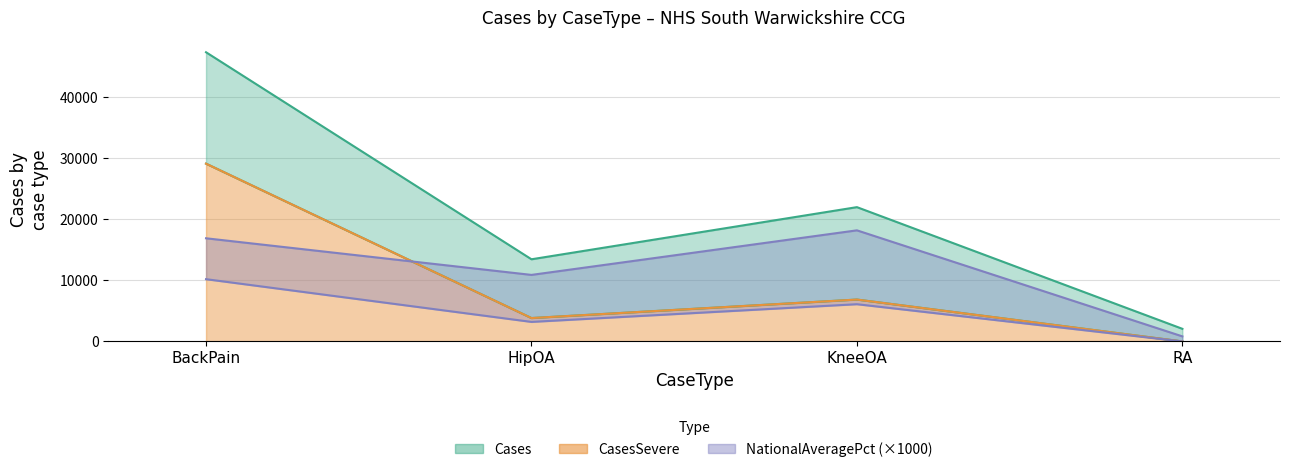

What is the label of the 3rd point from the left?

KneeOA